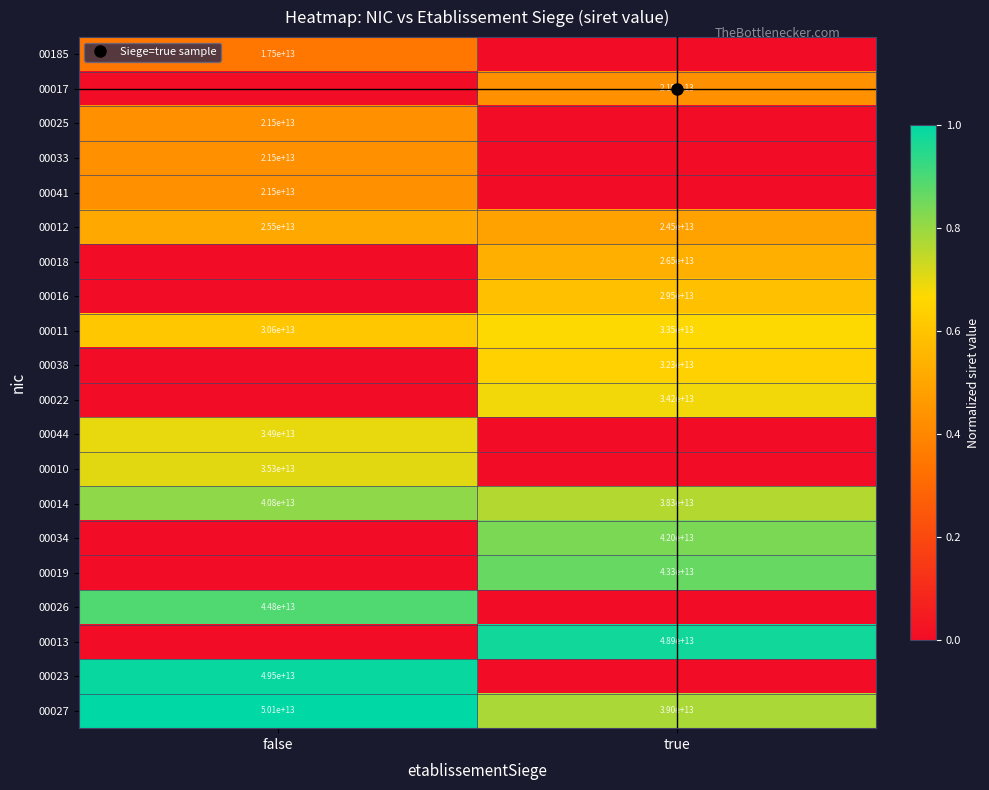

At how many categories does at least one series exceed 0?

2